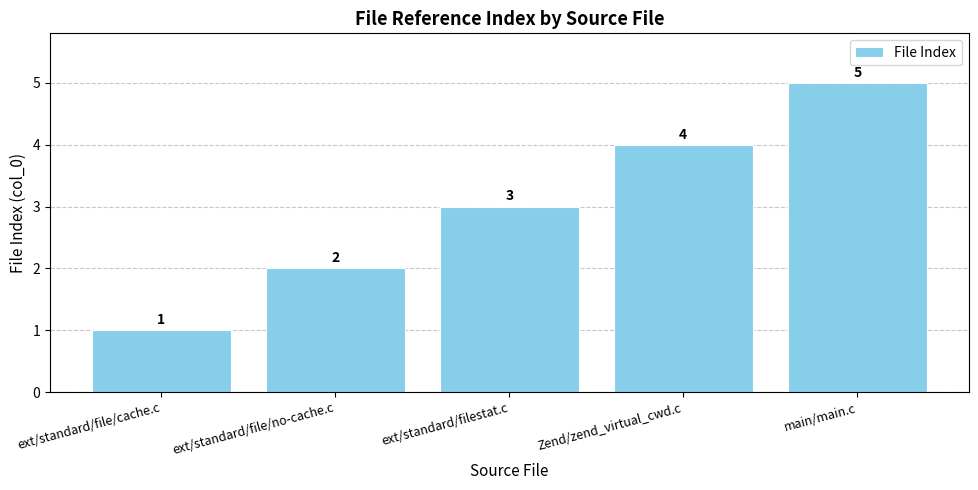

How many data points are less than 3?

2